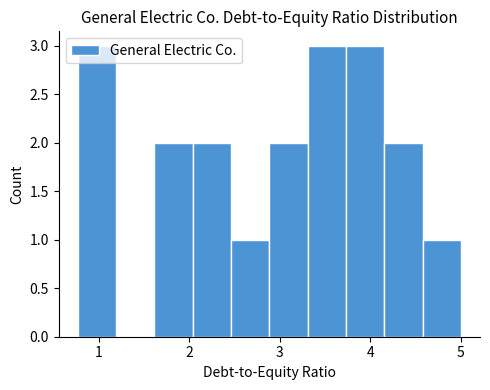

How tall is the bar that spans 4.2 to 4.6 on the x-axis? Neither the bar edges nor the heights are printed on the chart, so give them approximately, as read against the axes.

2